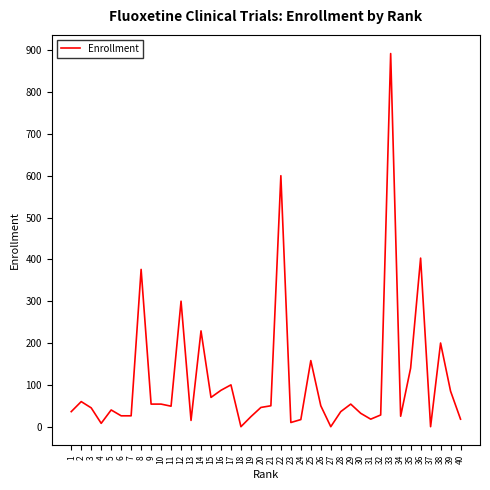

What is the difference between the maximum and minimum values?

892